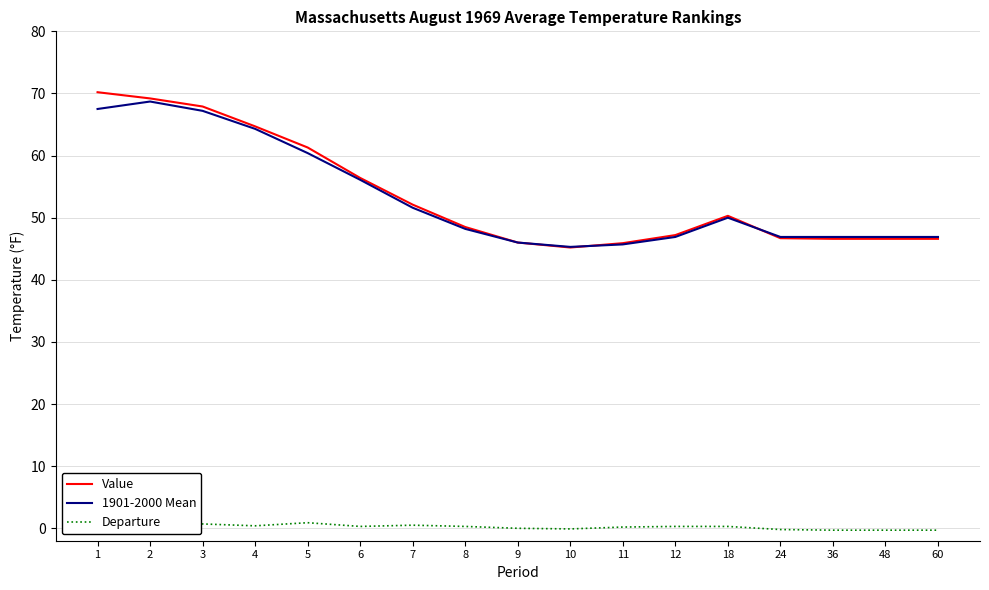

How many lines are shown in the chart?

3